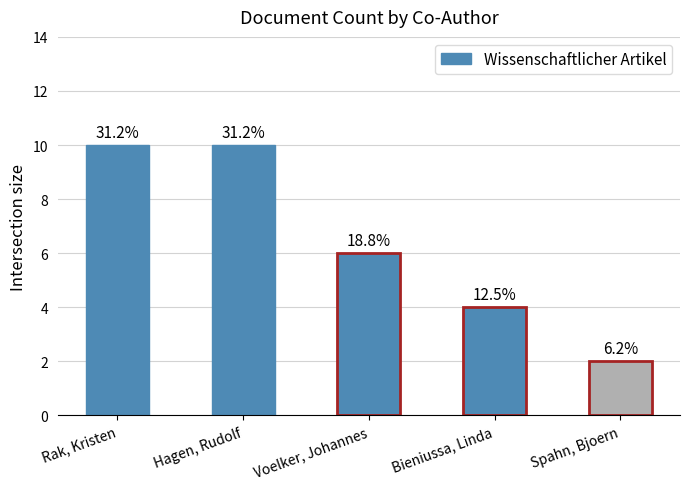

Is it true that the value at Rak, Kristen is 10?

True